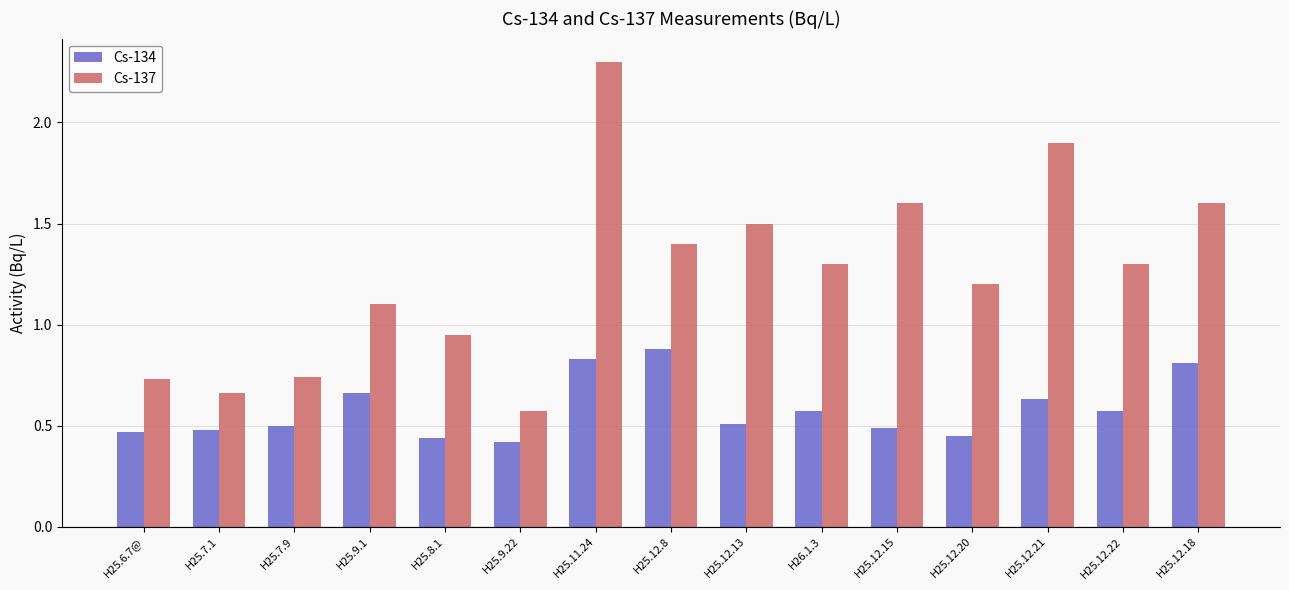

How many bars are there in total?

30